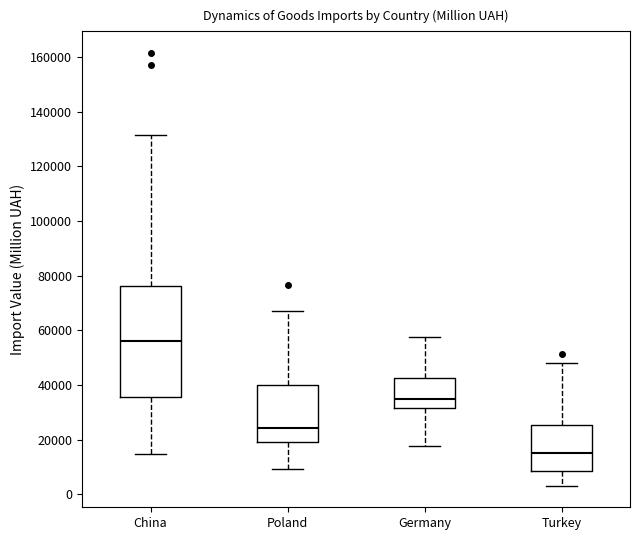

Comparing the boxes themselves (not the whiskers), which one is the tallest?

China